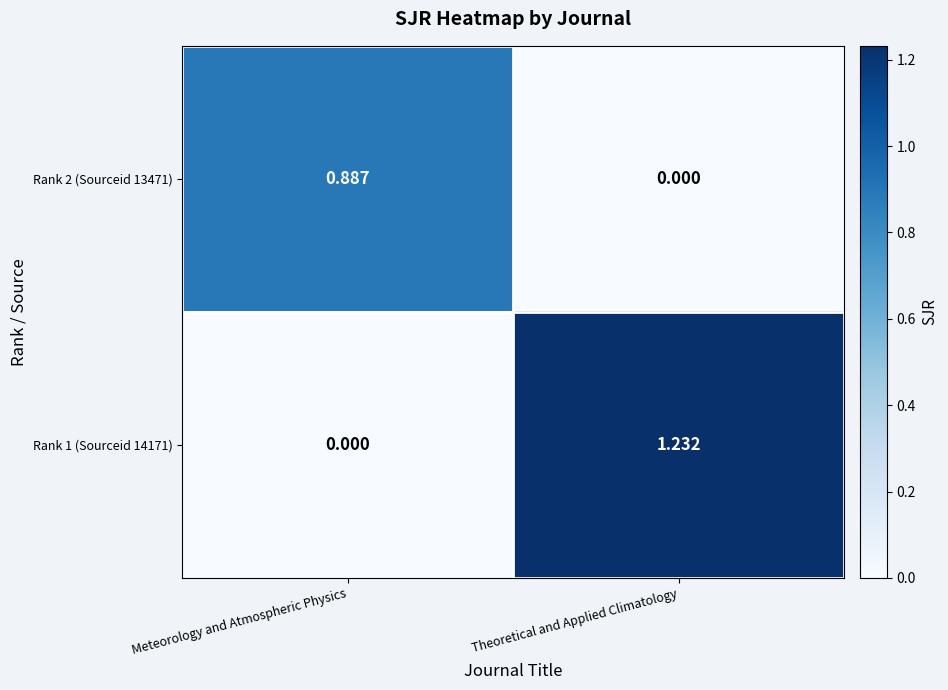

At which category is the sum across all series the highest?

Theoretical and Applied Climatology